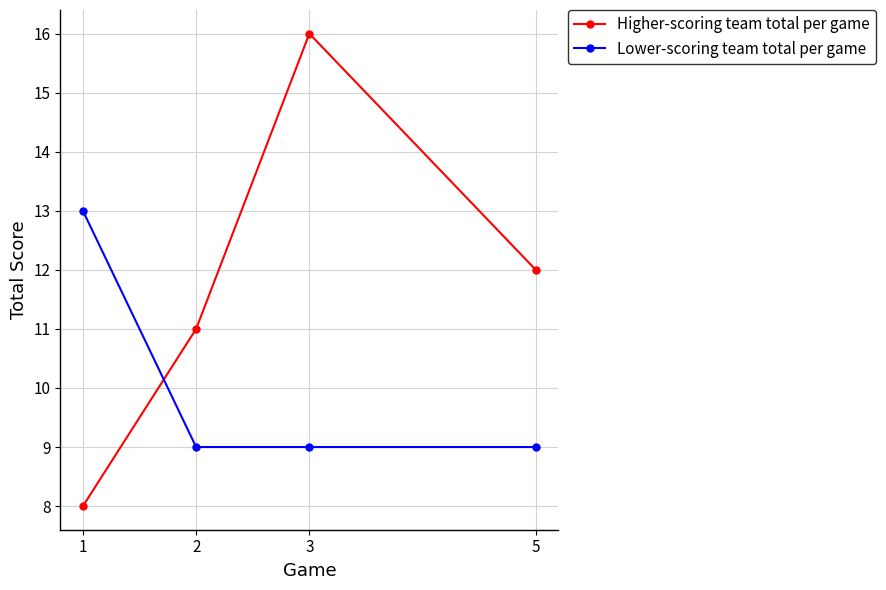

Reading left to right, transcribe all the data shown in this chart.

Higher-scoring team total per game: 1=8	2=11	3=16	5=12
Lower-scoring team total per game: 1=13	2=9	3=9	5=9